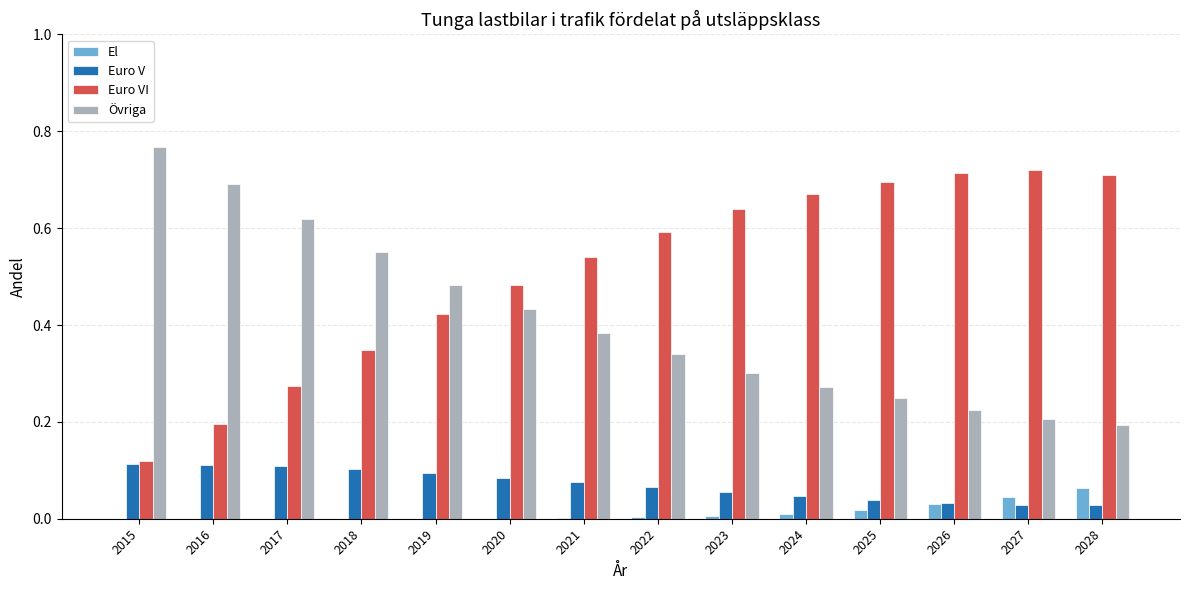

Which series has the largest range (max minus min)?

Euro VI